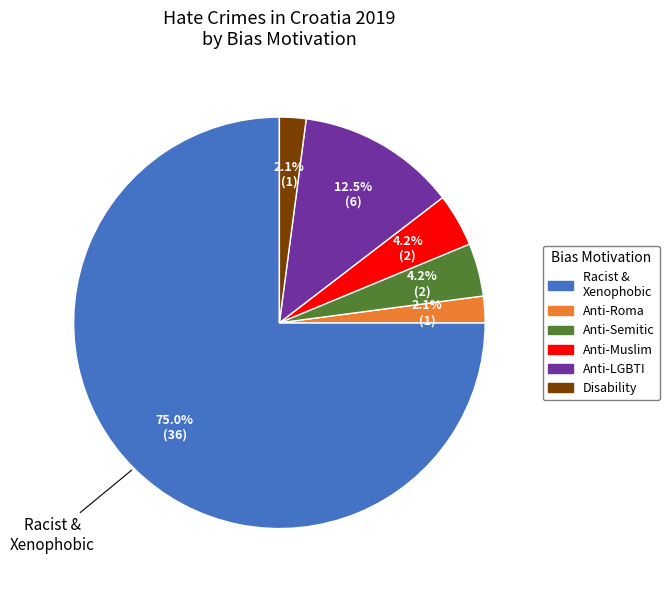

Count the number of slices in the pie.

6